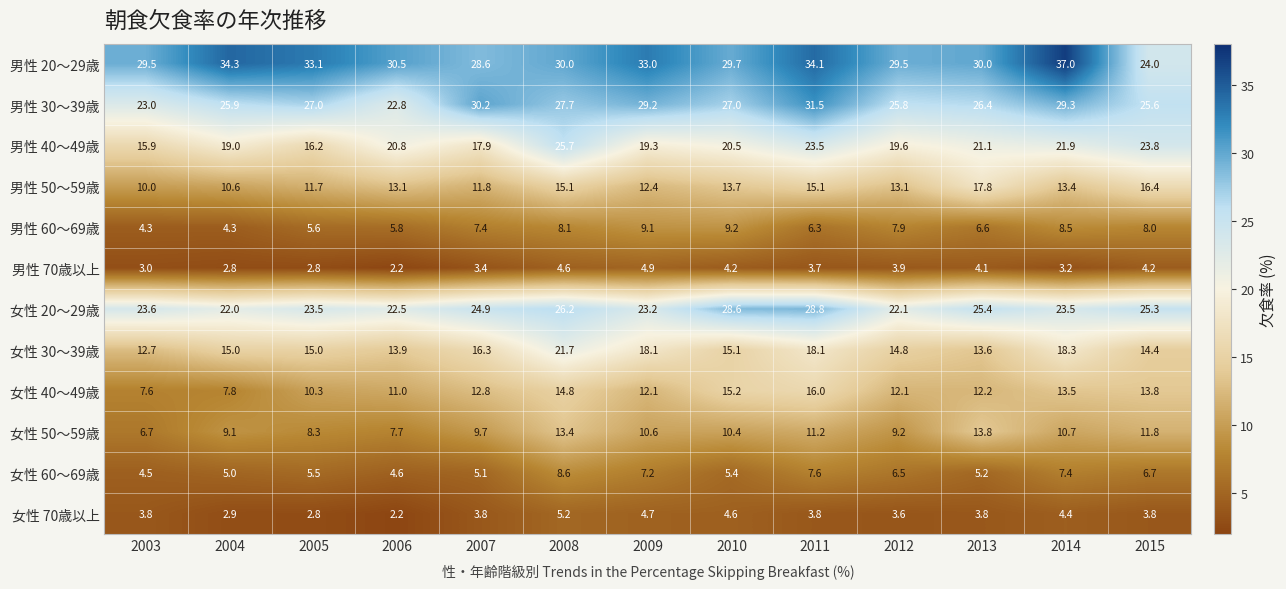

How many values in the 男性 20～29歳 series are below 30?

5